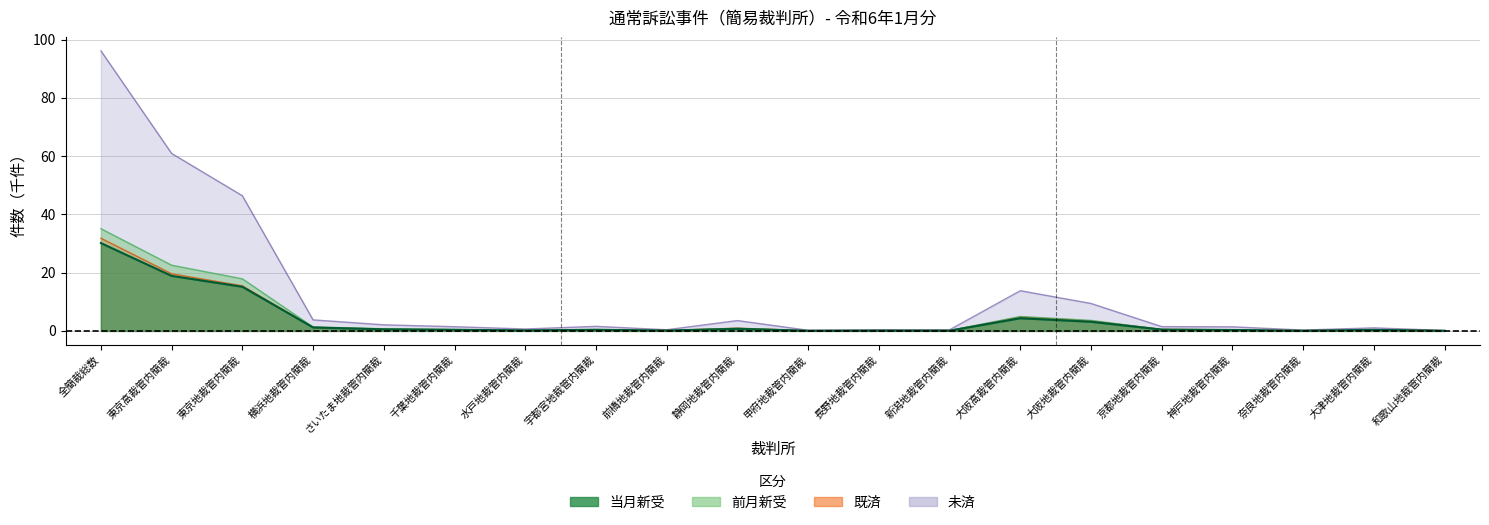

Which series has the largest total across all categories?

未済